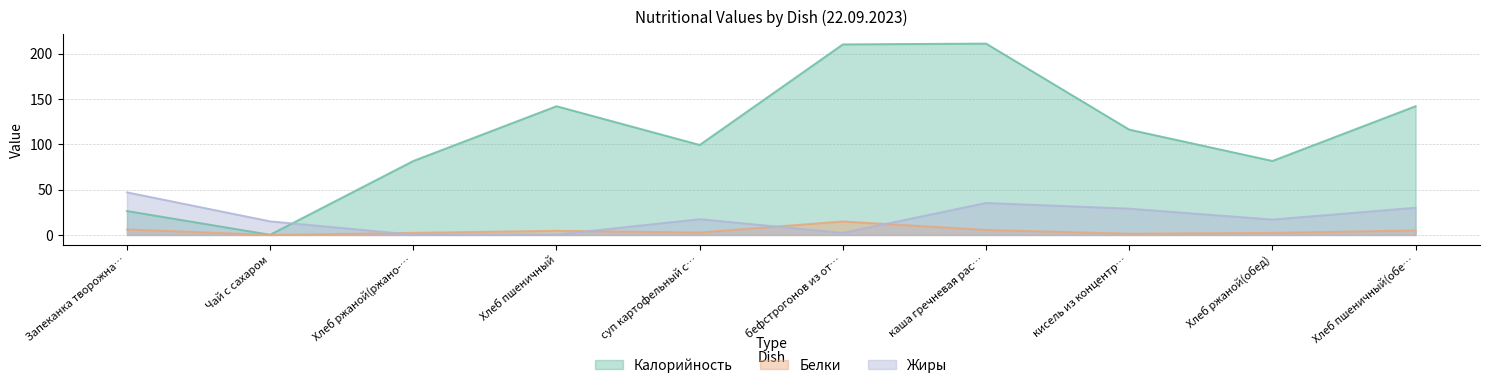

What is the average value of the Белки series?

4.5